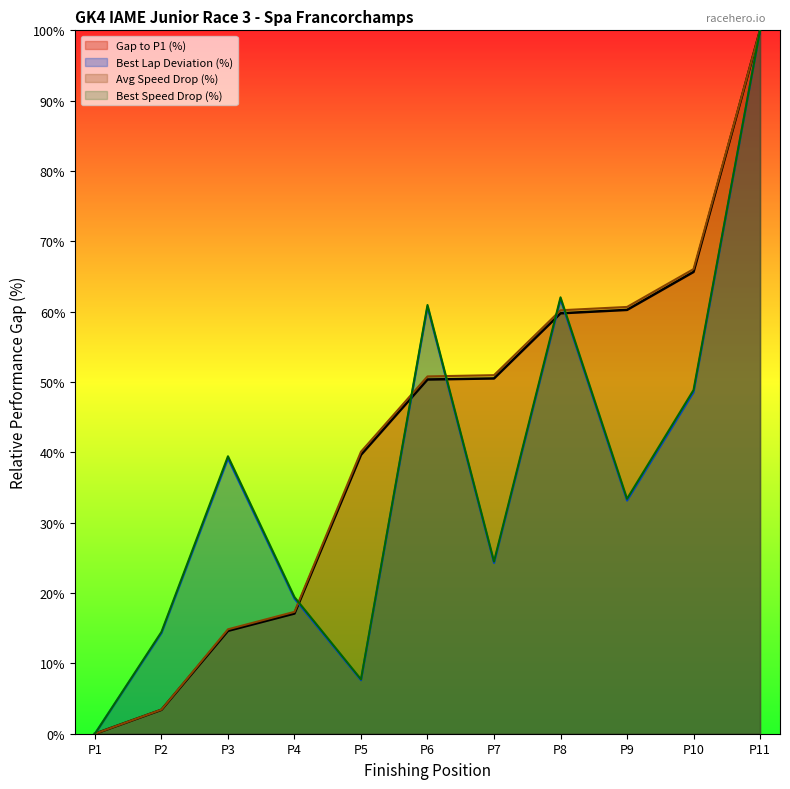

Is the value of Best Speed Drop (%) at P10 greater than the value of Avg Speed Drop (%) at P9?

No